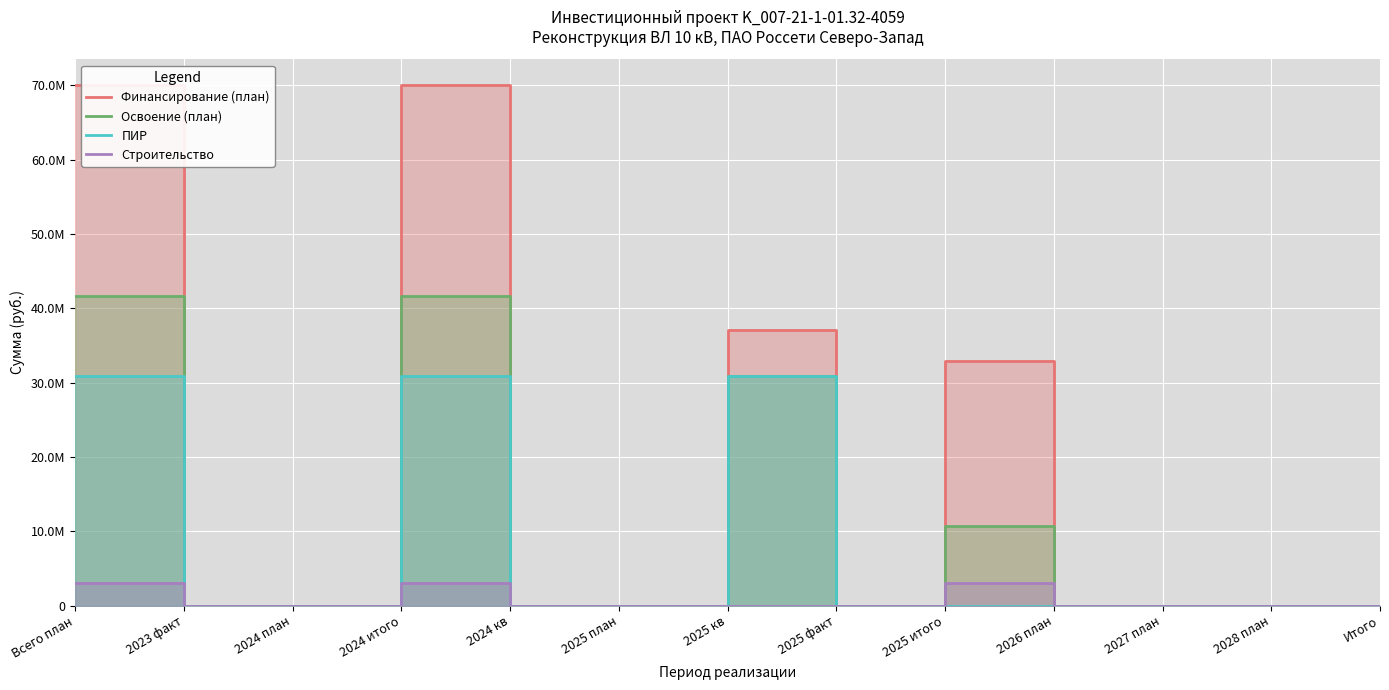

What is the sum of the Освоение (план) values at 2025 итого and 2024 план?

10750342